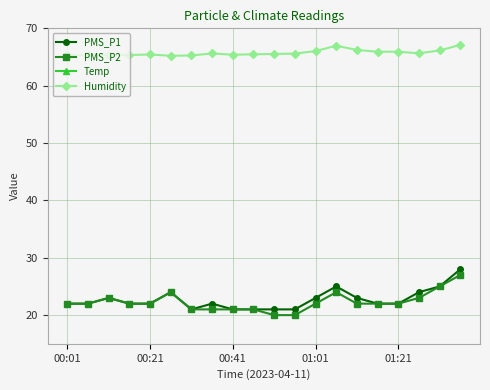

Count the PMS_P2 values in the range 21 to 23.

14